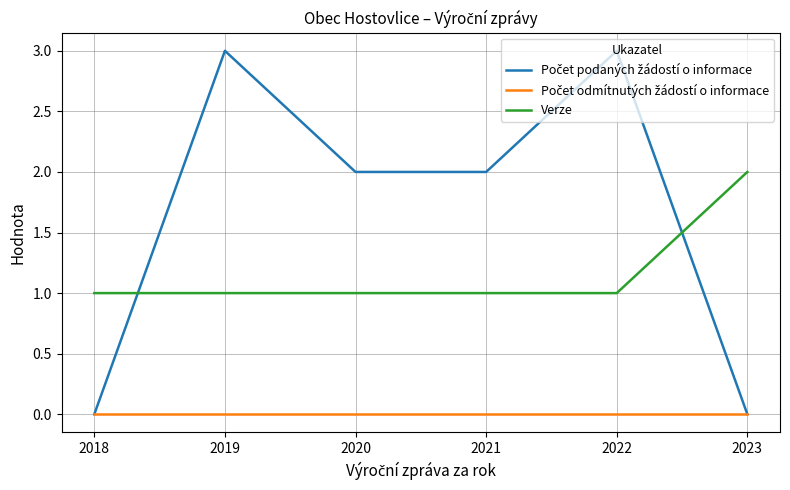

The Verze series shows 1 at 2019. True or false?

True